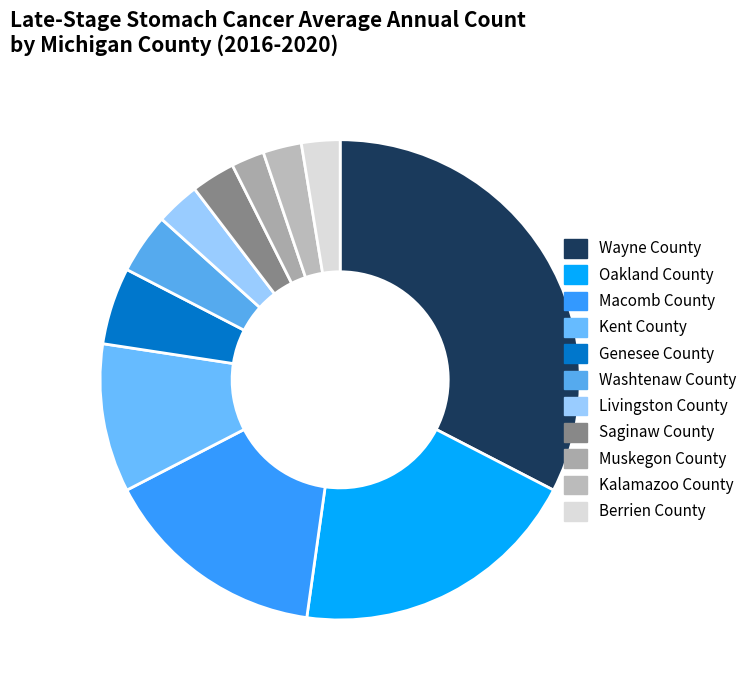

Is there a majority slice in this chart?

No